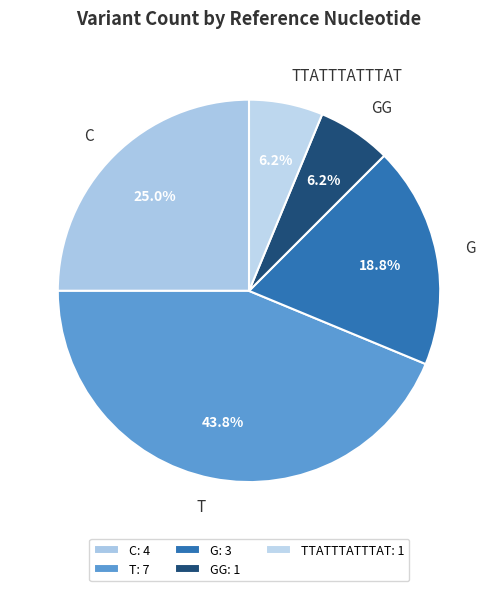

To the nearest percent, what is the difference between the TTATTTATTTAT and C slice percentages?

19%